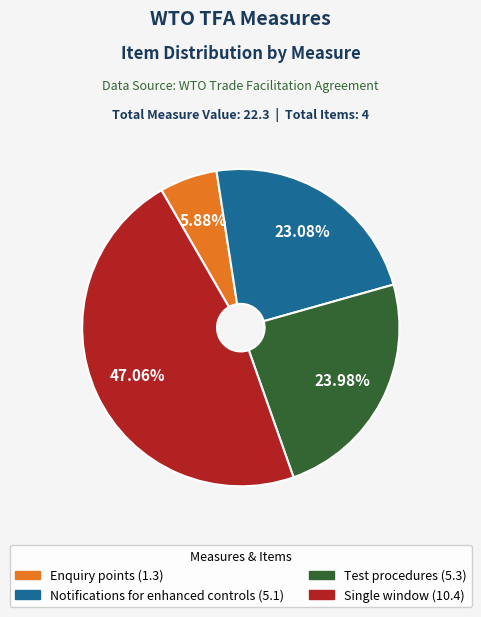

Does any single category account for the majority?

No